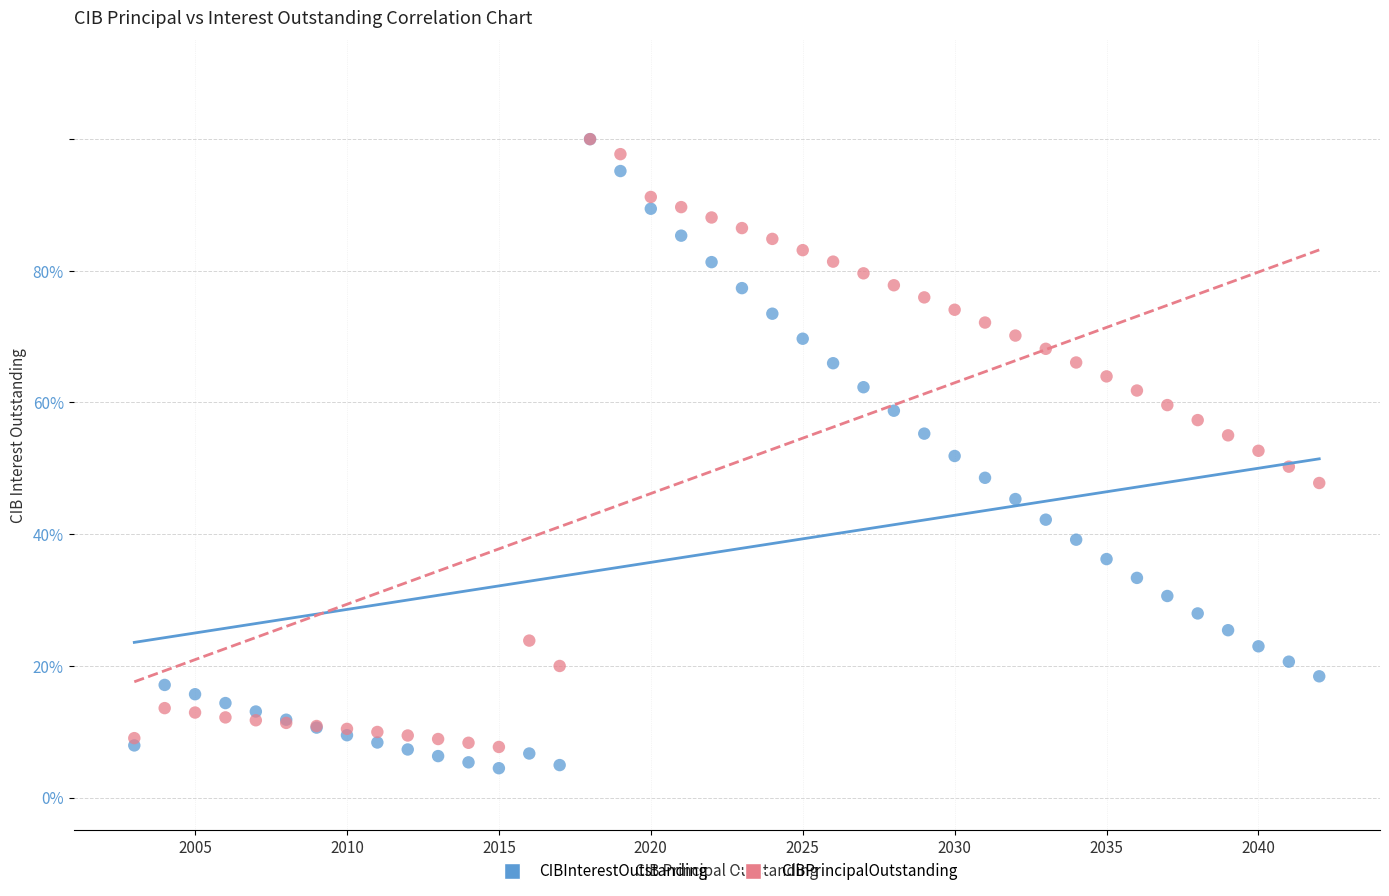

What are all the series names shown in the legend?

CIBInterestOutstanding, CIBPrincipalOutstanding